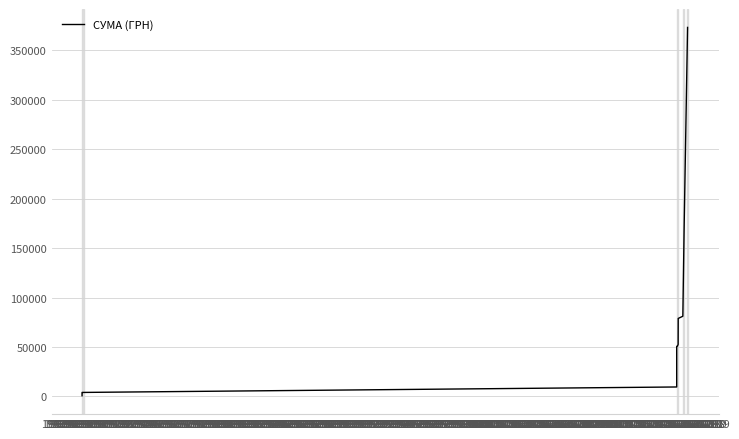

Count the number of values greater than 37428.

20